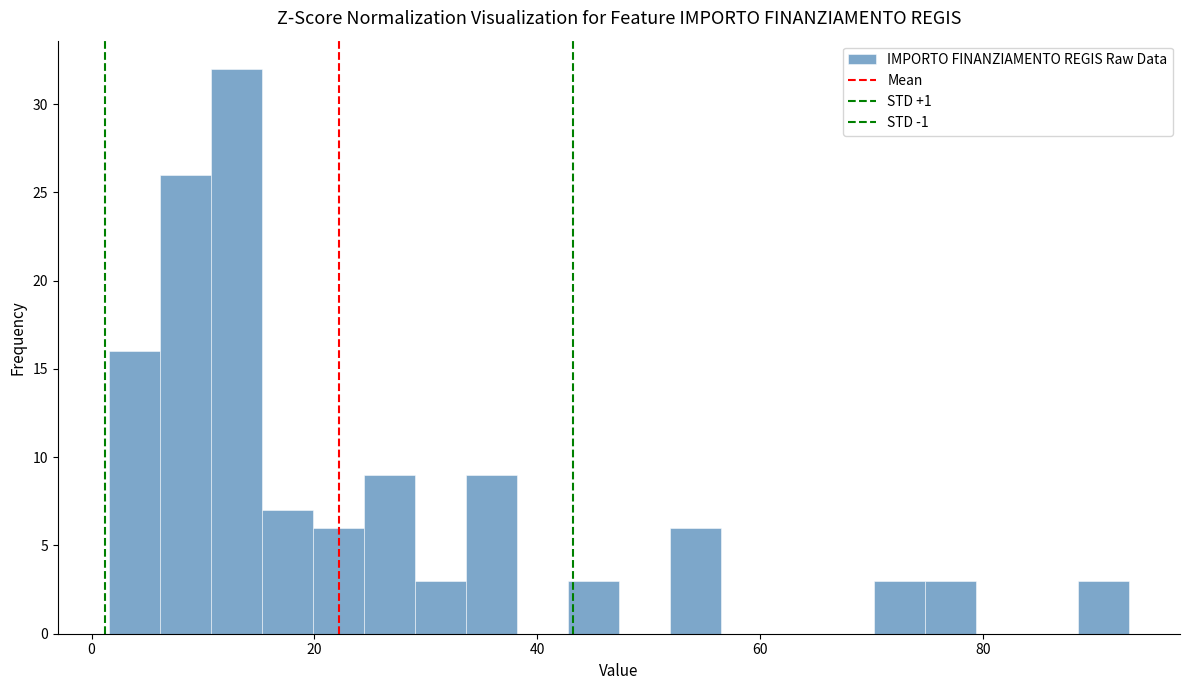

Read against the x-axis, roughly where is the centre of the tallest bar?

12